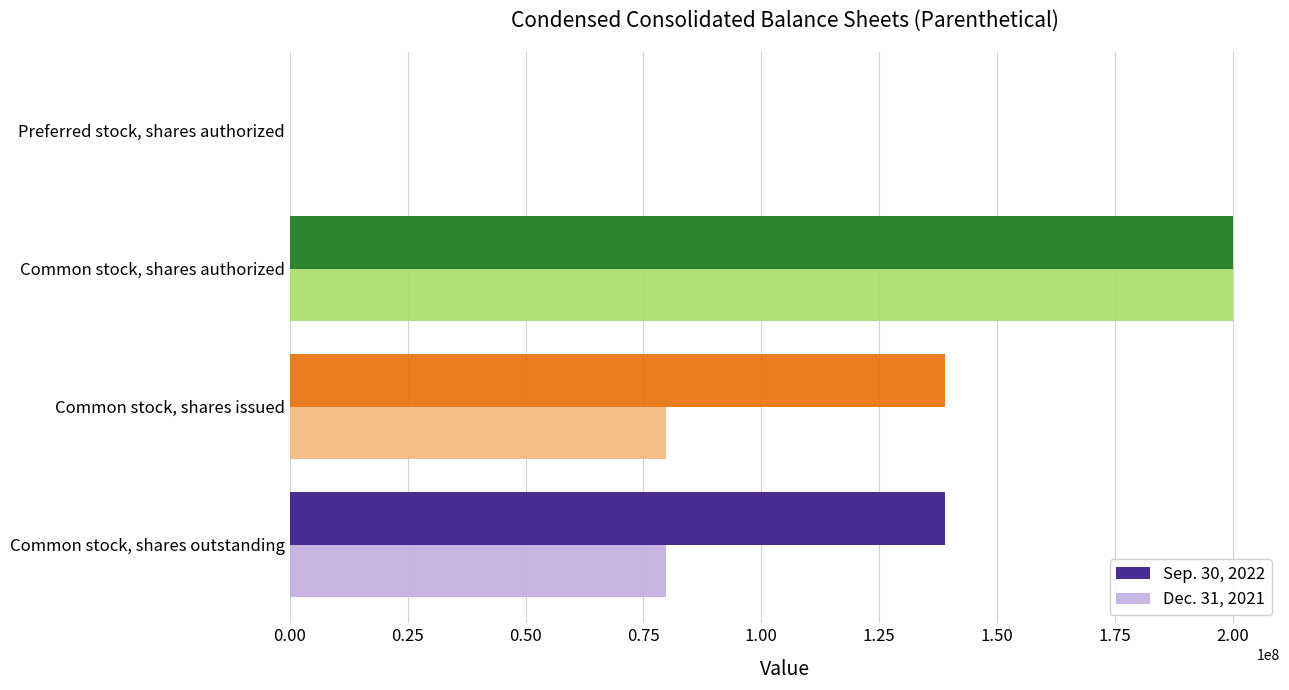

True or false: Sep. 30, 2022 has a value of 139017172 at Common stock, shares outstanding.

True